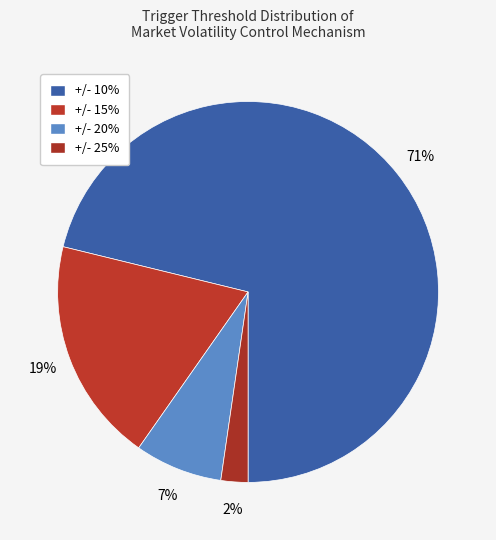

To the nearest percent, what is the average slice percentage?

25%